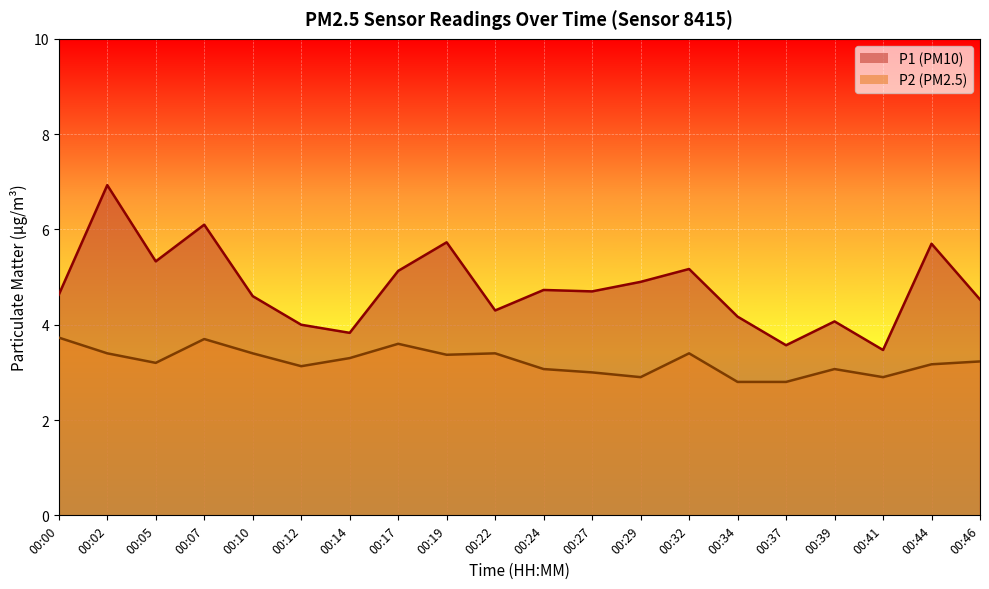

What is the value of the P2 point at the 11th from the left?

3.1